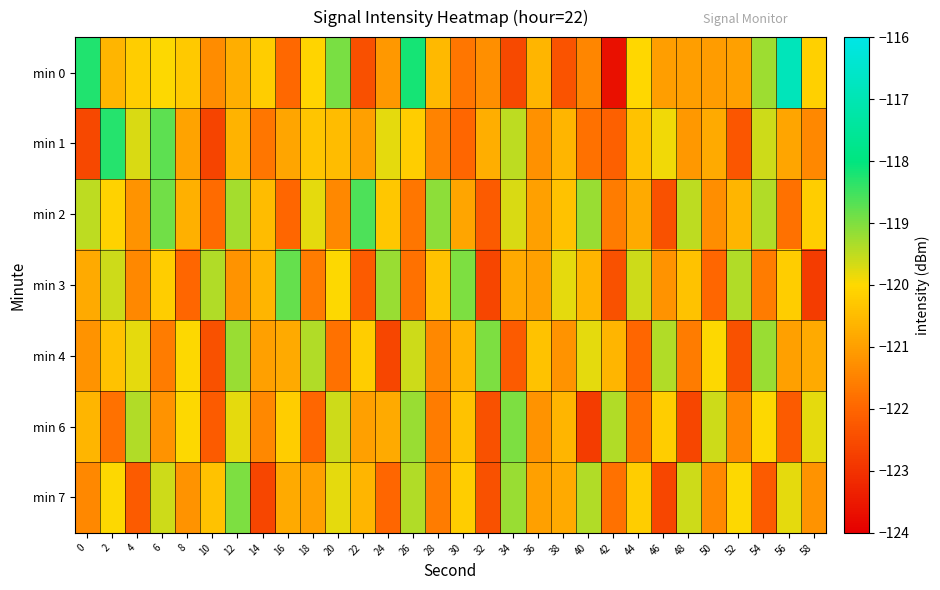

Which label corresponds to the largest value in the chart?

56